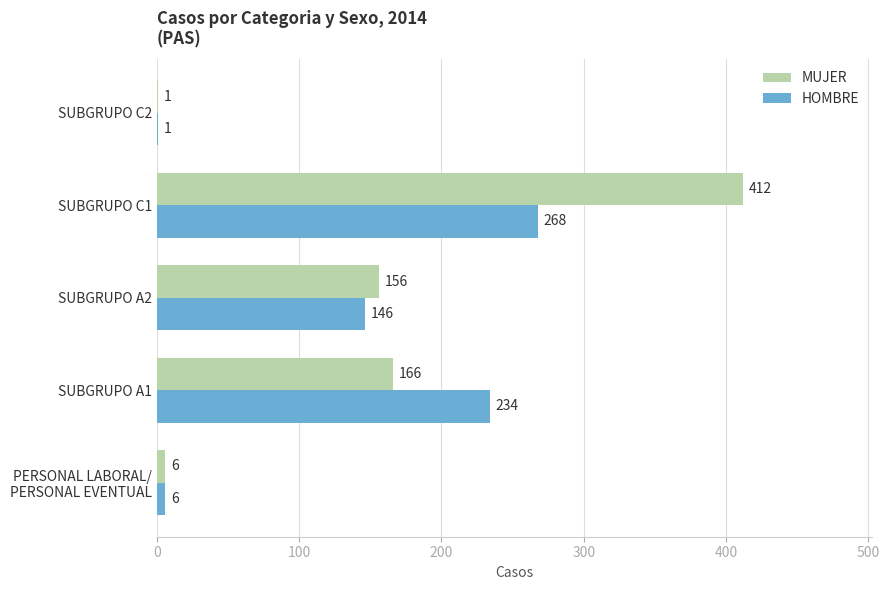

Is it true that HOMBRE equals 252 at SUBGRUPO A2?

False